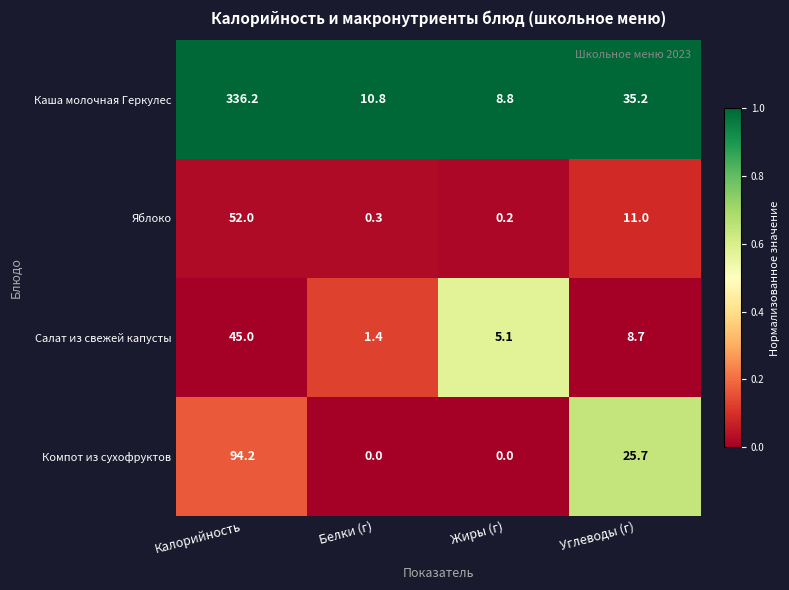

Reading left to right, extract all data points from this chart.

Каша молочная Геркулес: Калорийность=336.2	Белки (г)=10.8	Жиры (г)=8.8	Углеводы (г)=35.2
Яблоко: Калорийность=52.0	Белки (г)=0.3	Жиры (г)=0.2	Углеводы (г)=11.0
Салат из свежей капусты: Калорийность=45.0	Белки (г)=1.4	Жиры (г)=5.1	Углеводы (г)=8.7
Компот из сухофруктов: Калорийность=94.2	Белки (г)=0.0	Жиры (г)=0.0	Углеводы (г)=25.7